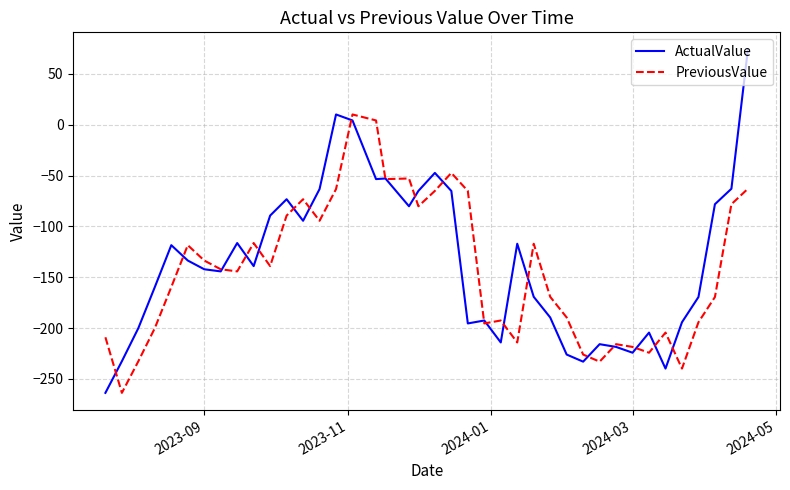

What is the highest value of the ActualValue series?

74.1